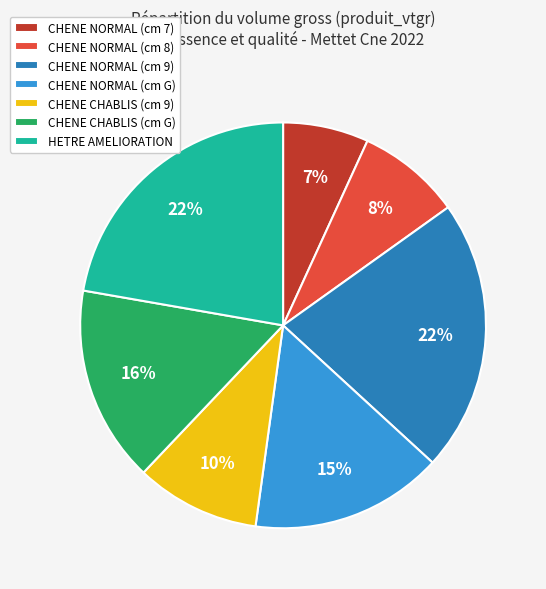

Count the number of slices in the pie.

7